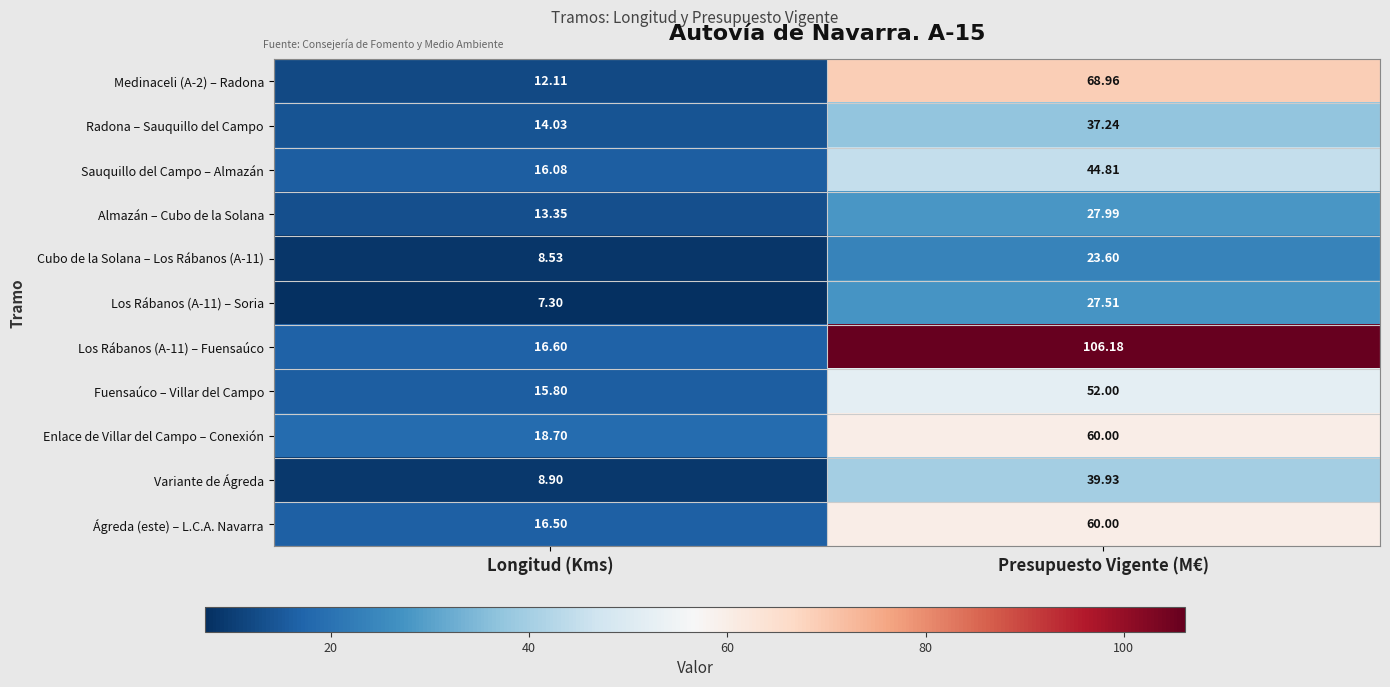

Where is Los Rábanos (A-11) – Fuensaúco nearest to the value 61?

Longitud (Kms)